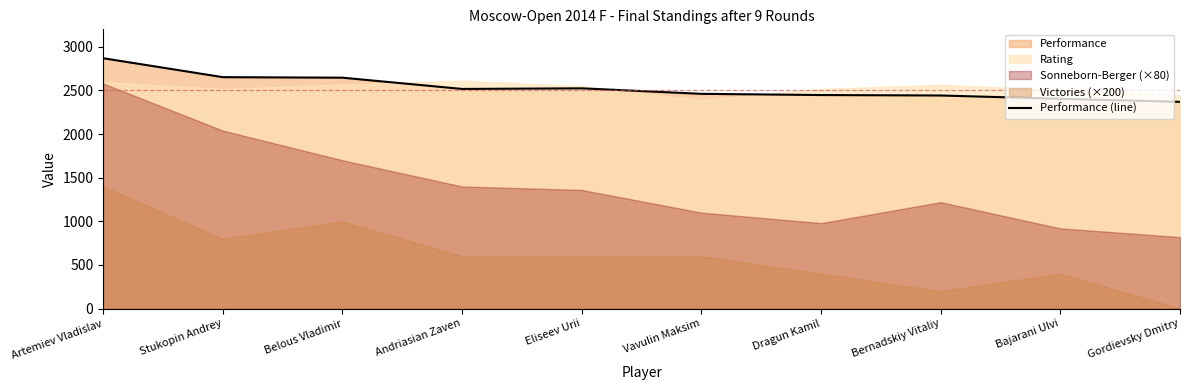

What is the label of the 2nd point from the left?

Stukopin Andrey